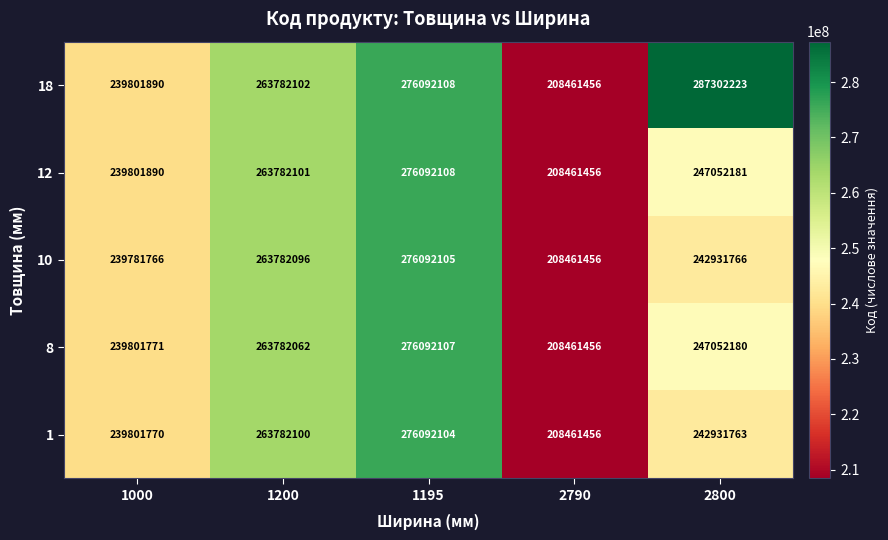

At 2800, list the series in order from smallest to largest.

1, 10, 8, 12, 18